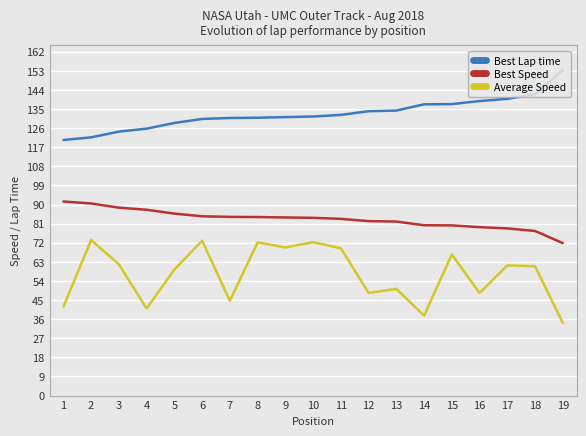

What is the spread (max minus min) of values at 18?

81.1